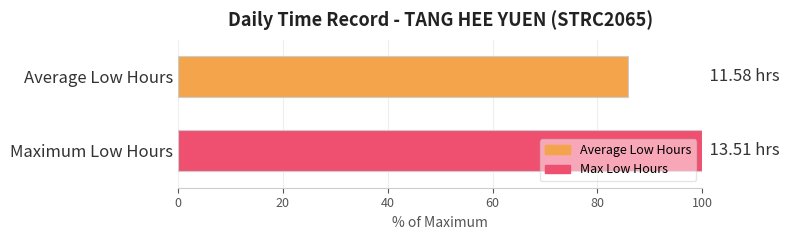

What is the smallest value displayed?

85.7